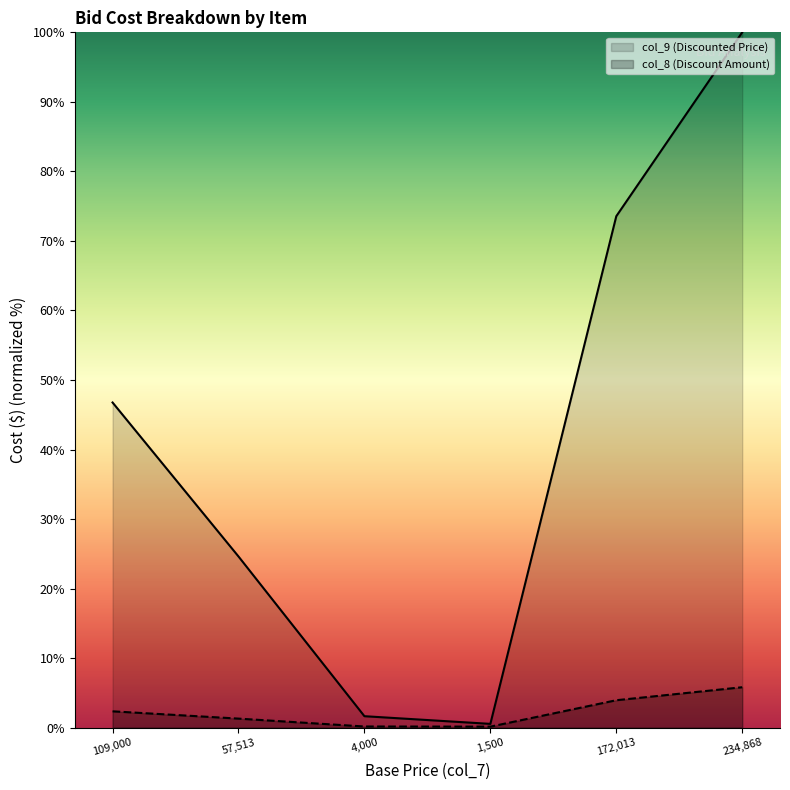

What is the spread (max minus min) of values at 57,513?

23.3